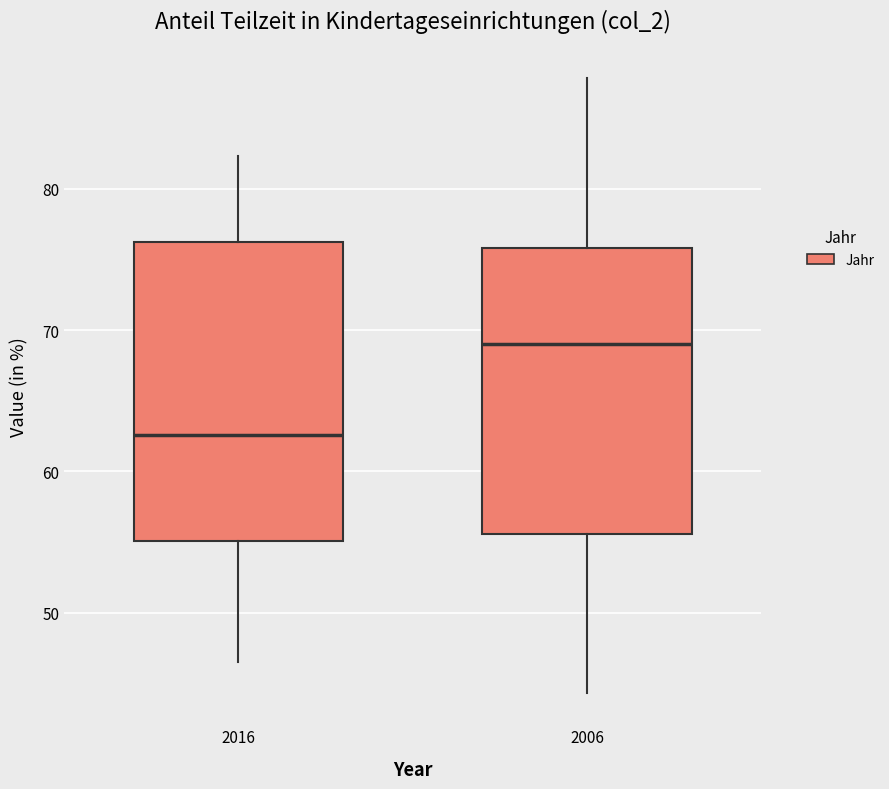

Reading left to right, read every box against the y-axis: the position of its median line, the range the box covers, and the ends of its whiskers. The values are not printed on the chart, so give them approximately, as read against the axis.

2016: median 63, box 55 to 76, whiskers 47 to 82
2006: median 69, box 56 to 76, whiskers 44 to 88